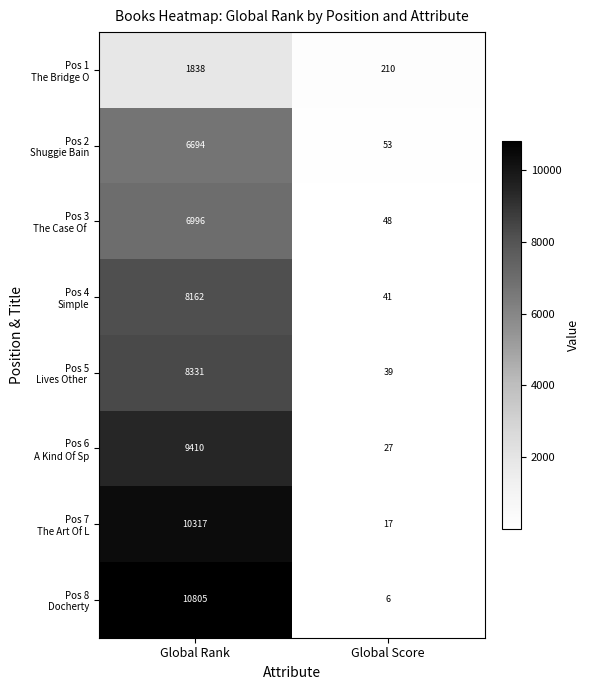

At which category does the chart reach its minimum across all series?

Global Score